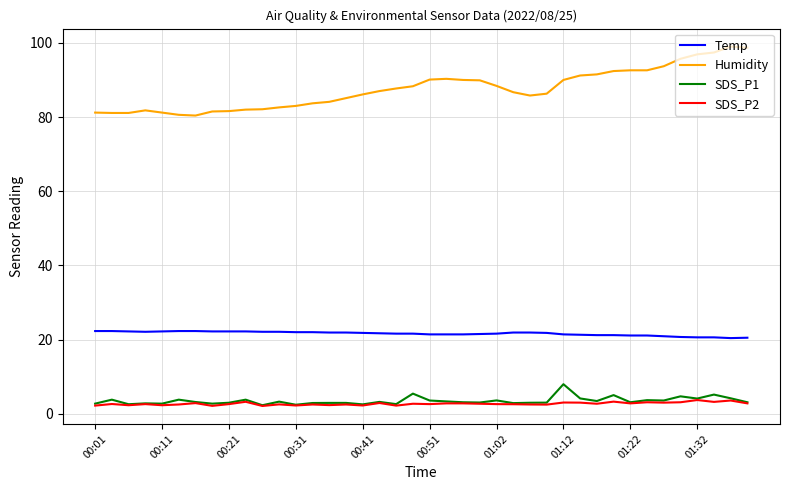

What is the smallest value displayed?

2.1